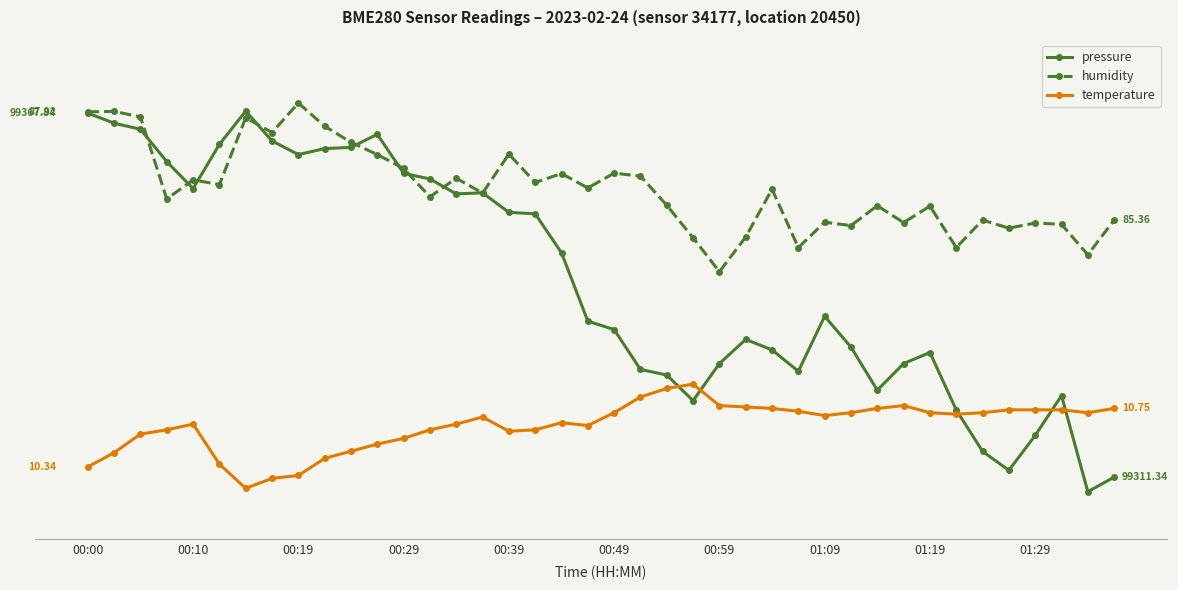

True or false: temperature and humidity cross at least once.

False